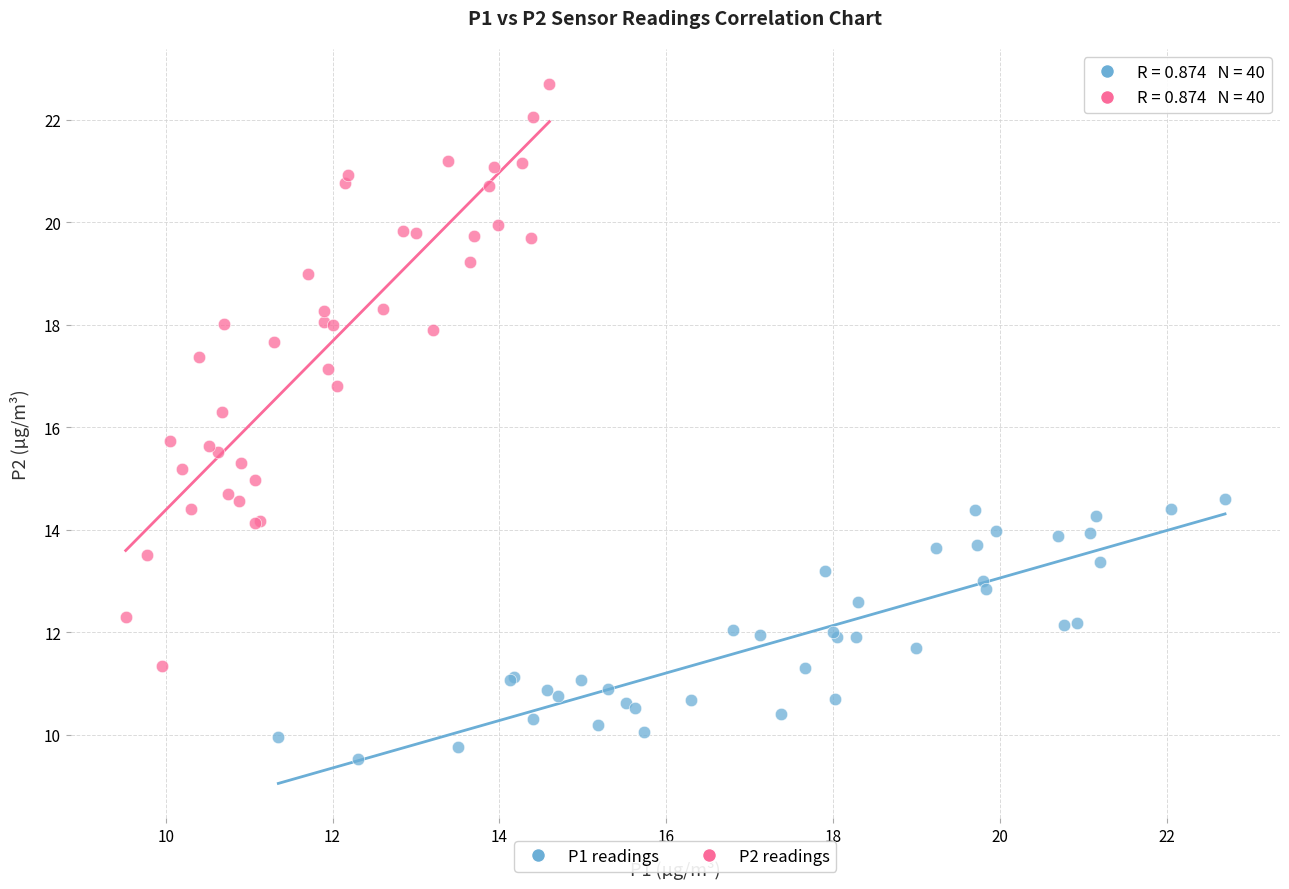

Which series has the widest spread of Y values?

P2 readings